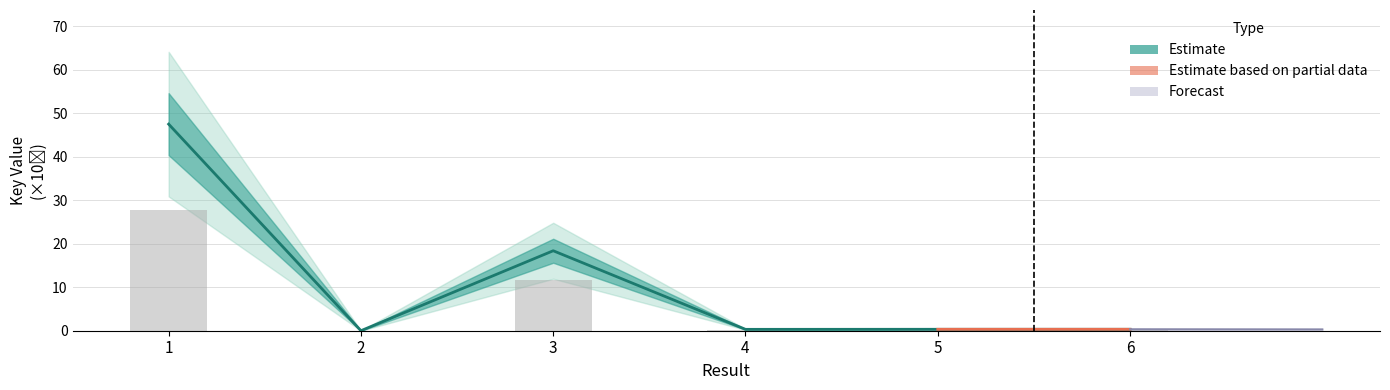

What is the difference between the maximum and minimum values?

47.5